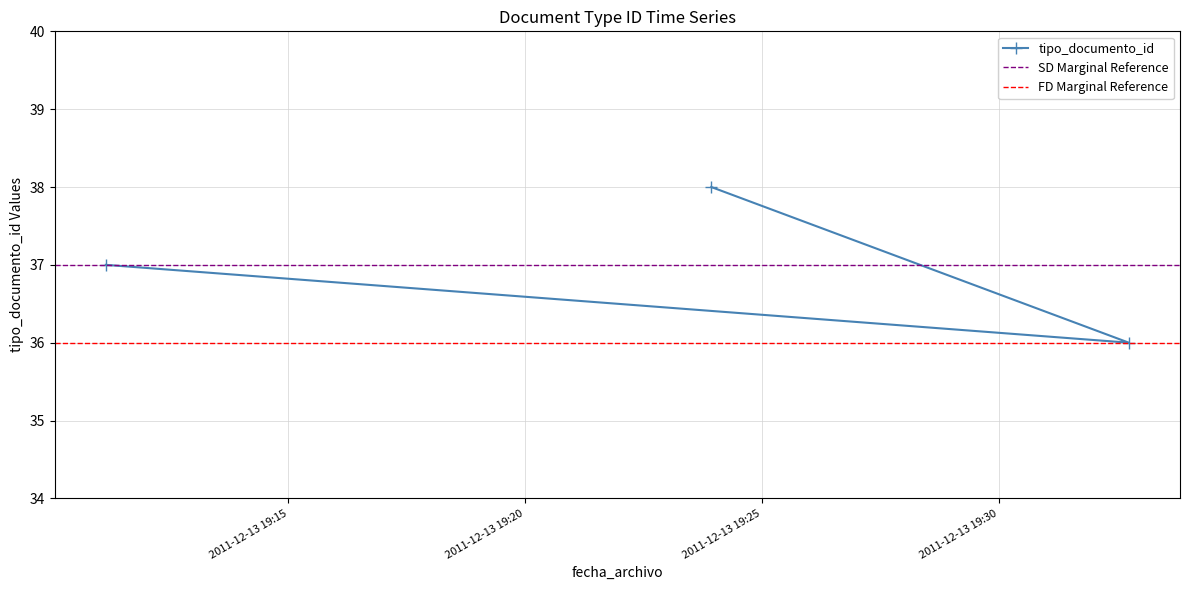

What is the difference between the maximum and minimum values?

2